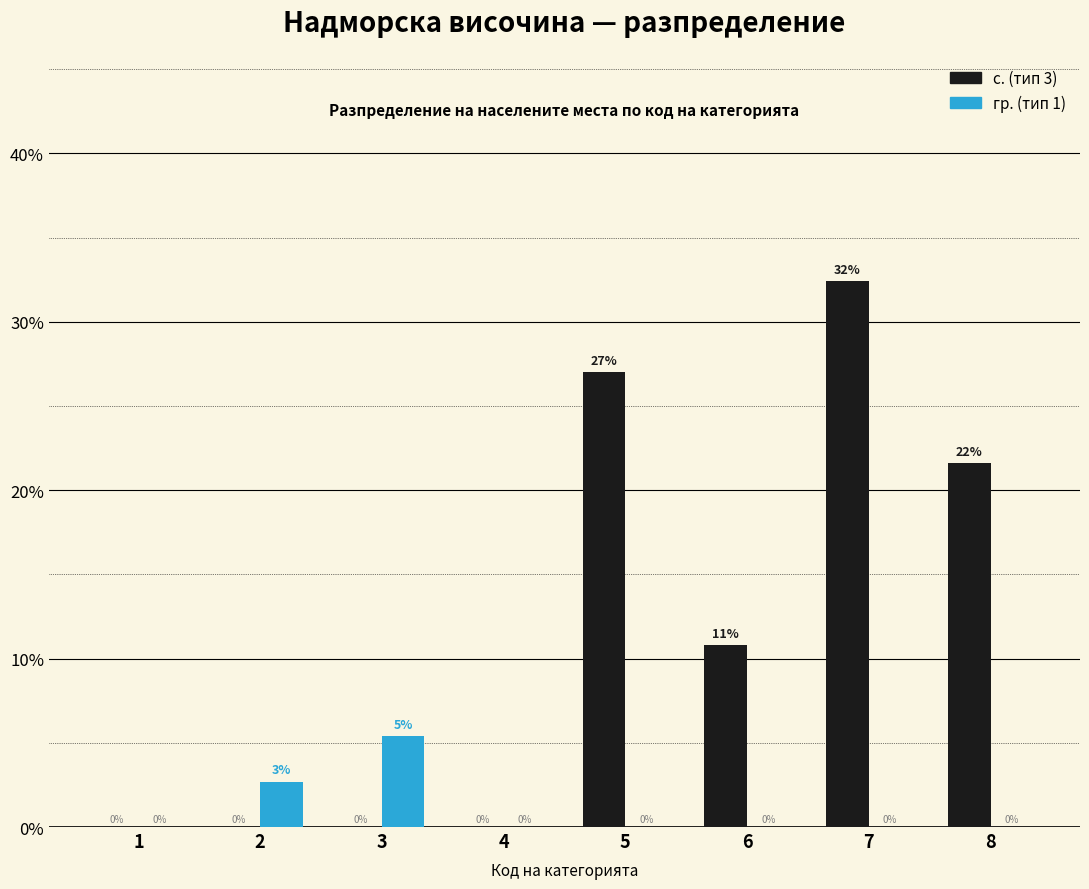

Which series changed the most between 2 and 6?

с. (тип 3)